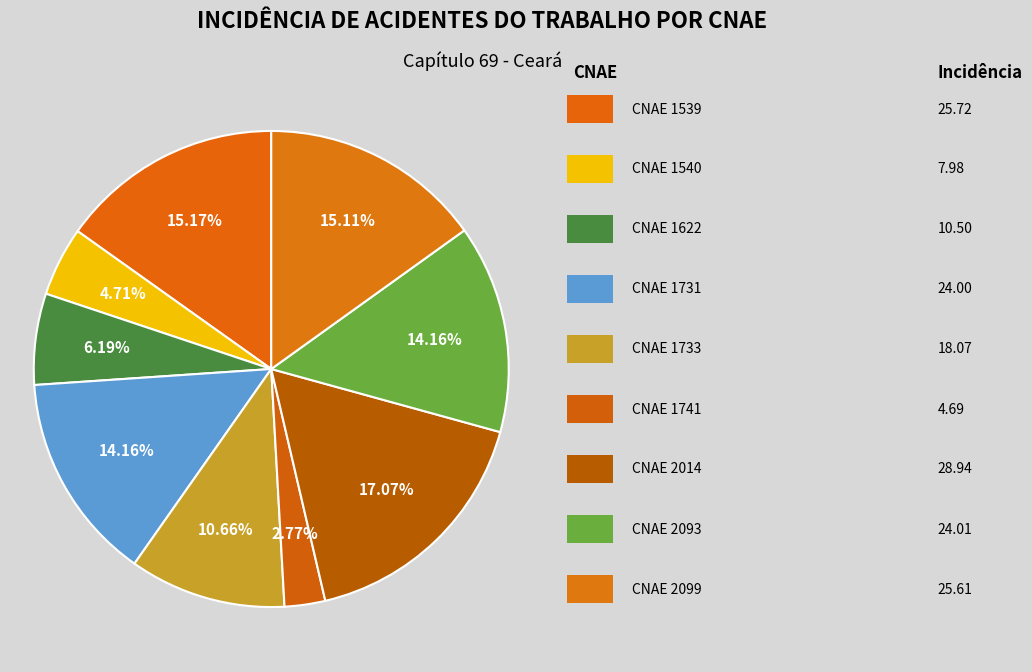

What is the largest slice in the pie chart?

CNAE 2014